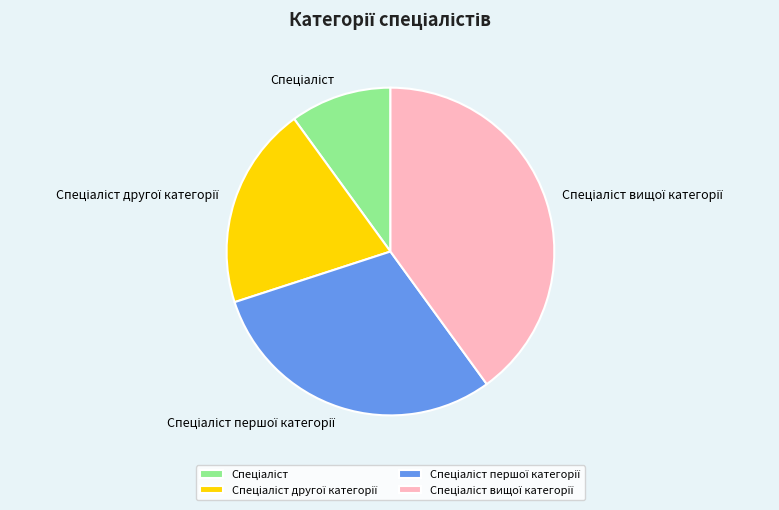

Is there a majority slice in this chart?

No